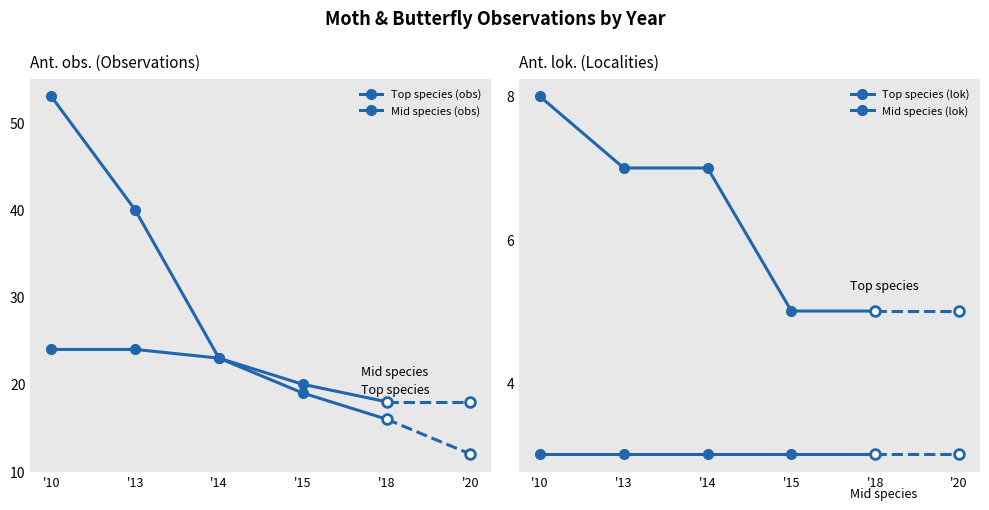

At which category is the sum across all series the highest?

'10